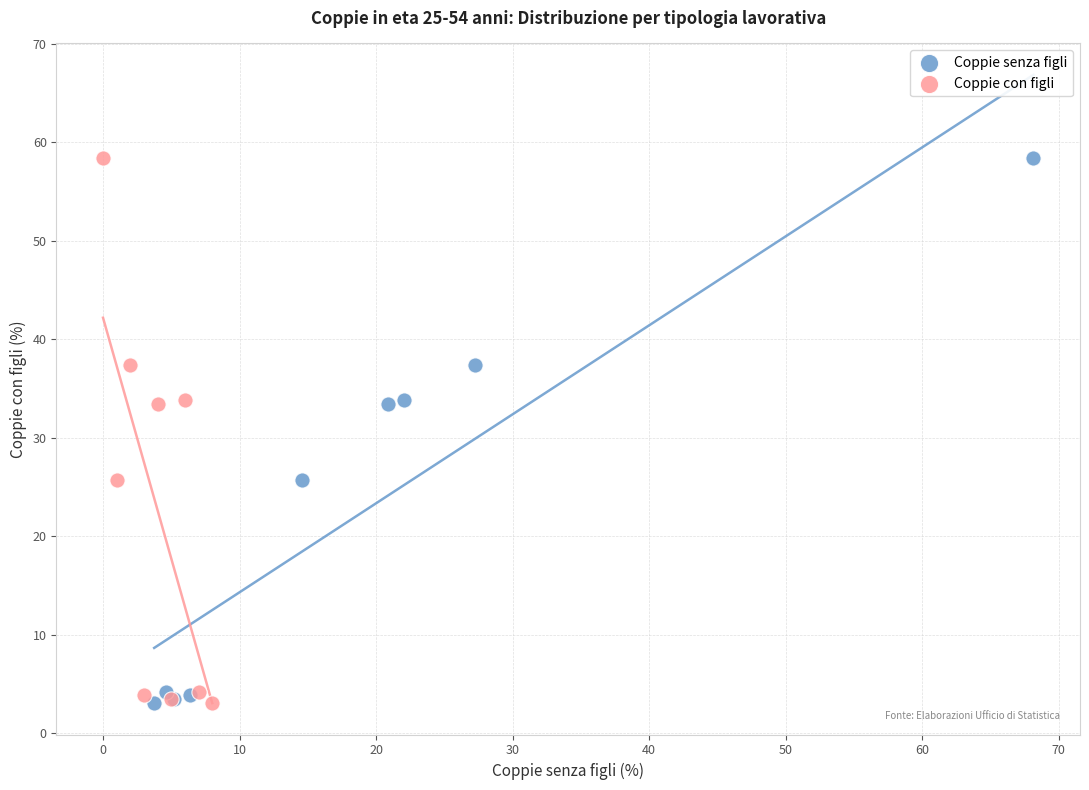

What are all the series names shown in the legend?

Coppie senza figli, Coppie con figli